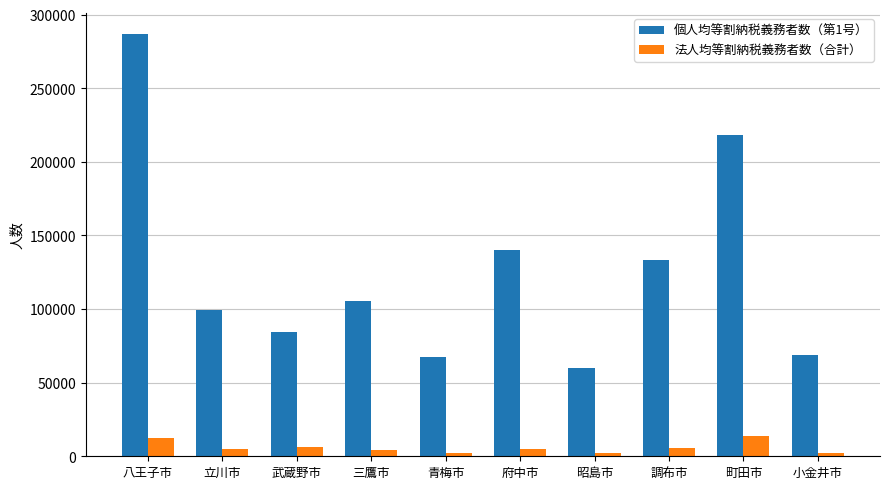

List the series in order of their overall mean, lowest first.

法人均等割納税義務者数（合計）, 個人均等割納税義務者数（第1号）